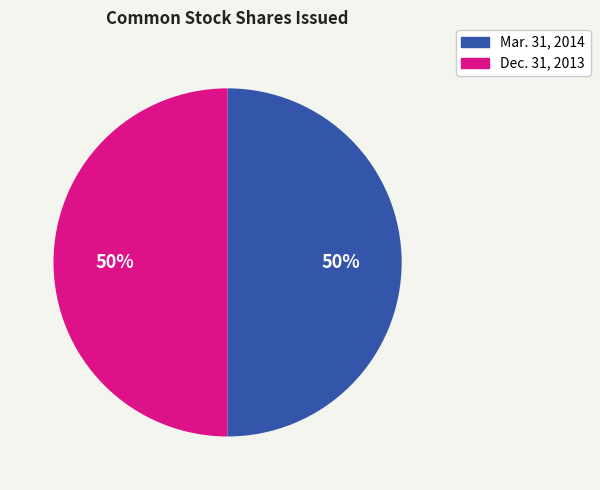

The Dec. 31, 2013 slice represents 44% of the pie. True or false?

False